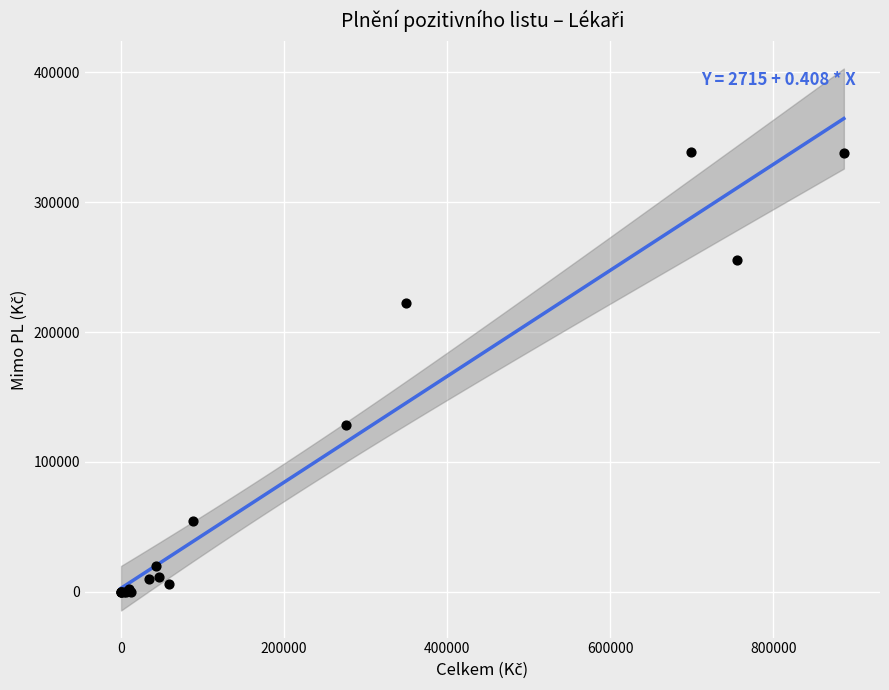

What Y value in the scatter plot is closest to 169353?

128526.9